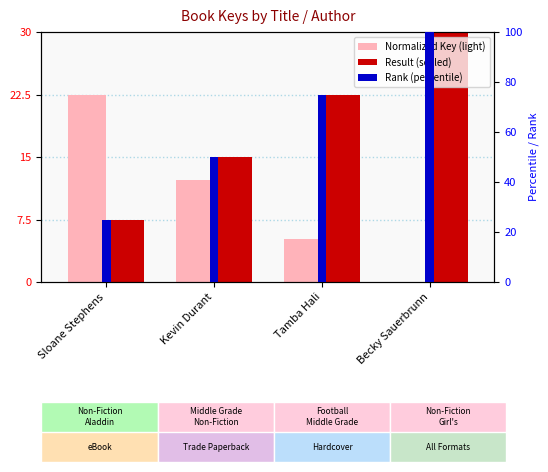

True or false: Result (scaled) has a value of 13.8 at Tamba Hali.

False